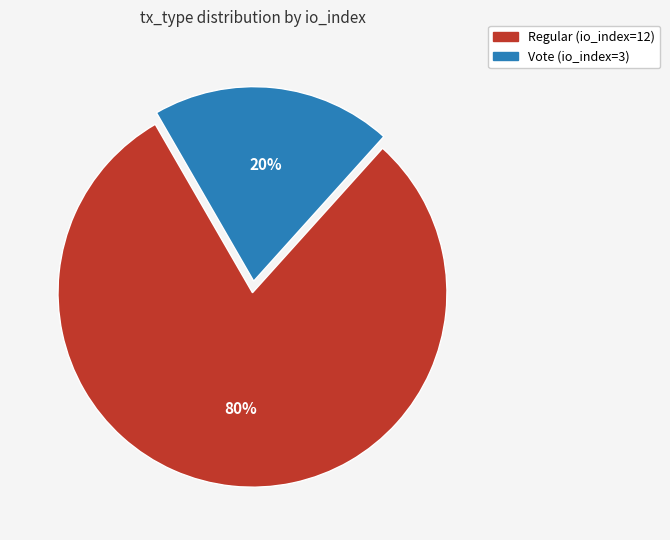

Which category has the smallest portion of the pie?

Vote (io_index=3)